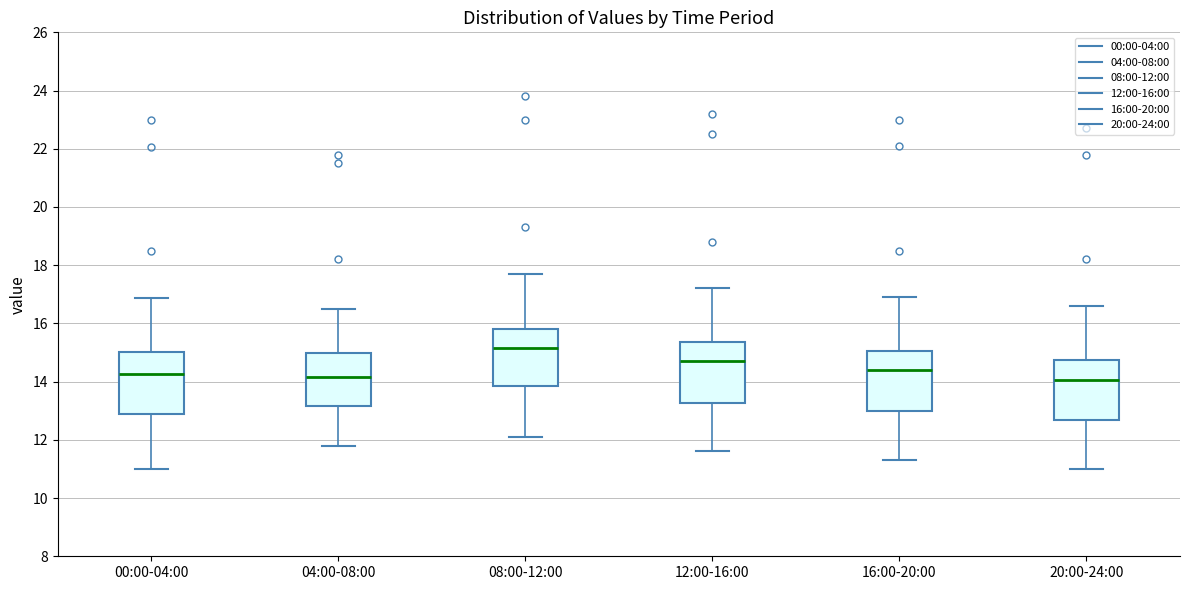

Reading left to right, transcribe this box plot: for each box, give where its median line is, the range the box spans, and where its two whiskers end, as read against the y-axis. The values are not printed on the chart, so give them approximately, as read against the axis.

00:00-04:00: median 14.2, box 12.8 to 15.0, whiskers 11.0 to 16.8
04:00-08:00: median 14.2, box 13.2 to 15.0, whiskers 11.8 to 16.6
08:00-12:00: median 15.2, box 13.8 to 15.8, whiskers 12.2 to 17.8
12:00-16:00: median 14.8, box 13.2 to 15.4, whiskers 11.6 to 17.2
16:00-20:00: median 14.4, box 13.0 to 15.0, whiskers 11.4 to 17.0
20:00-24:00: median 14.0, box 12.6 to 14.8, whiskers 11.0 to 16.6